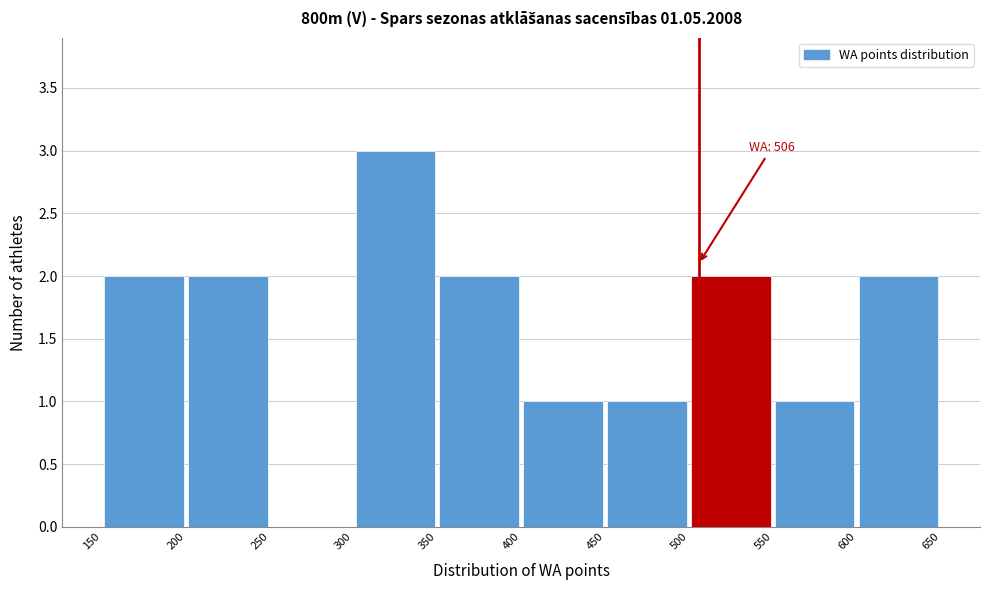

Over which range of the x-axis is the bar tallest?

300 to 350